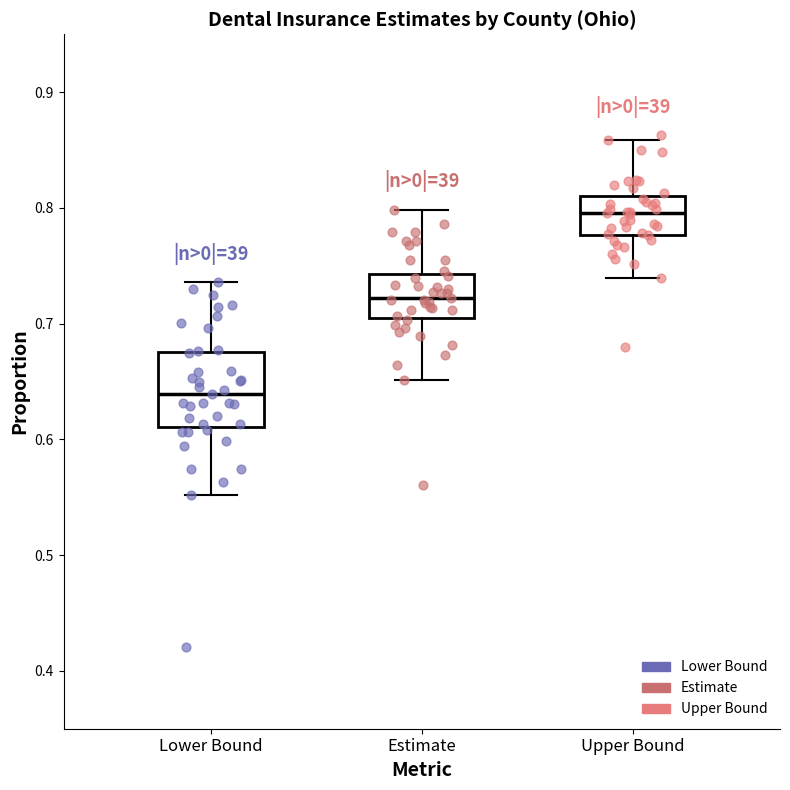

Reading left to right, transcribe this box plot: for each box, give where its median line is, the range the box spans, and where its two whiskers end, as read against the y-axis. The values are not printed on the chart, so give them approximately, as read against the axis.

Lower Bound: median 0.64, box 0.61 to 0.68, whiskers 0.55 to 0.74
Estimate: median 0.72, box 0.70 to 0.74, whiskers 0.65 to 0.80
Upper Bound: median 0.80, box 0.78 to 0.81, whiskers 0.74 to 0.86